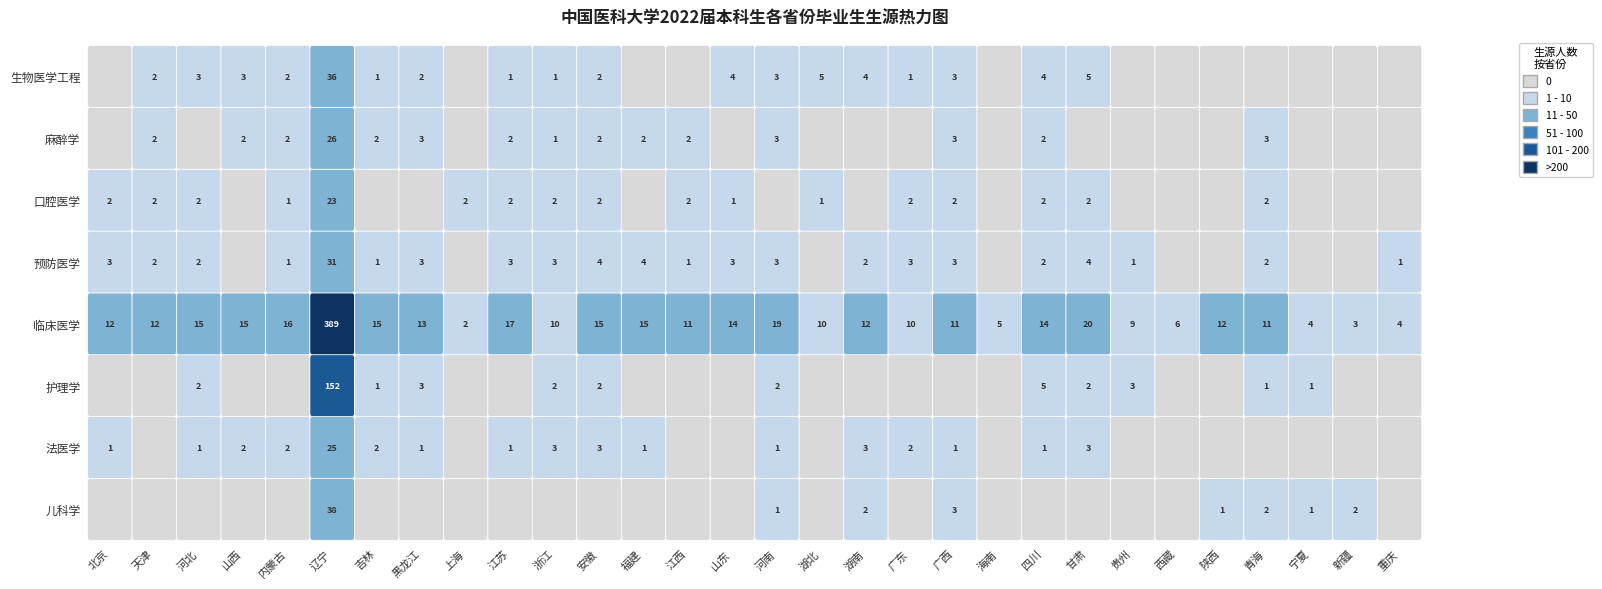

What is the sum of the 口腔医学 values at 黑龙江 and 广东?

2